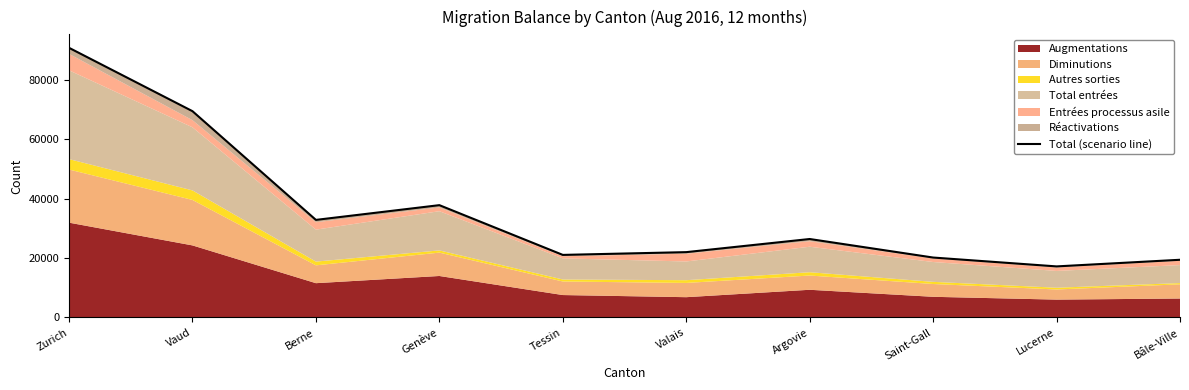

Where is the first local minimum?

Berne